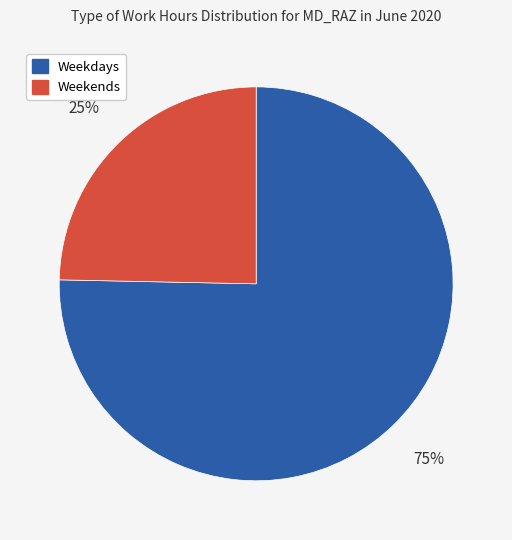

Which category has the smallest portion of the pie?

Weekends